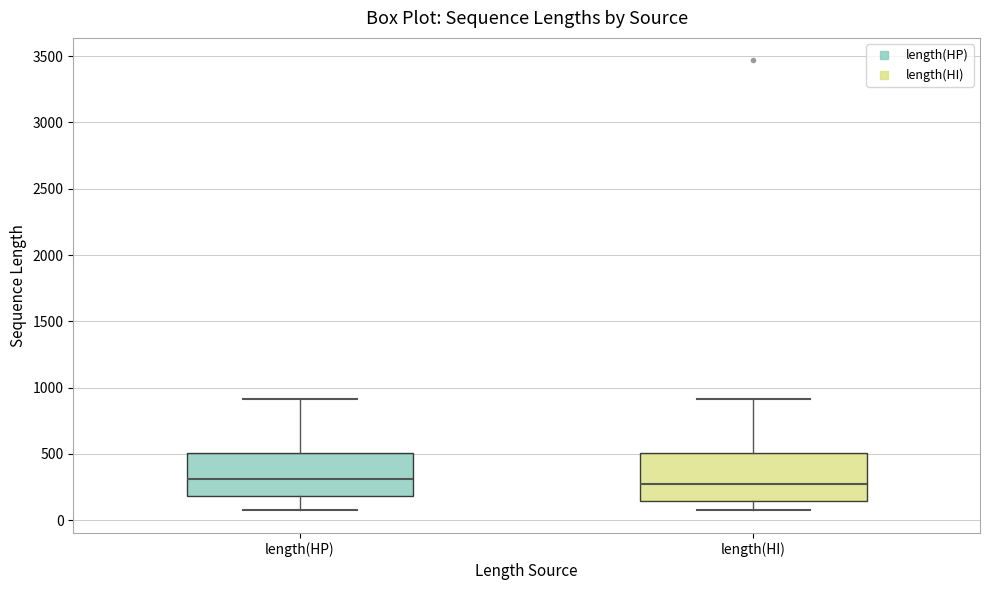

Where does the upper whisker of the box for length(HP) end on the y-axis? The values are not printed on the chart, so give them approximately, as read against the axis.

900